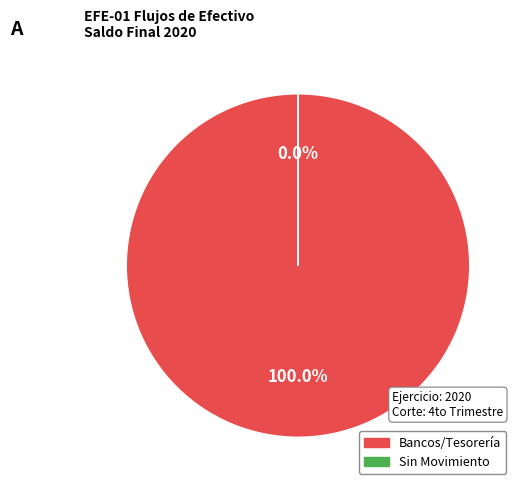

What is the majority slice?

Bancos/Tesorería